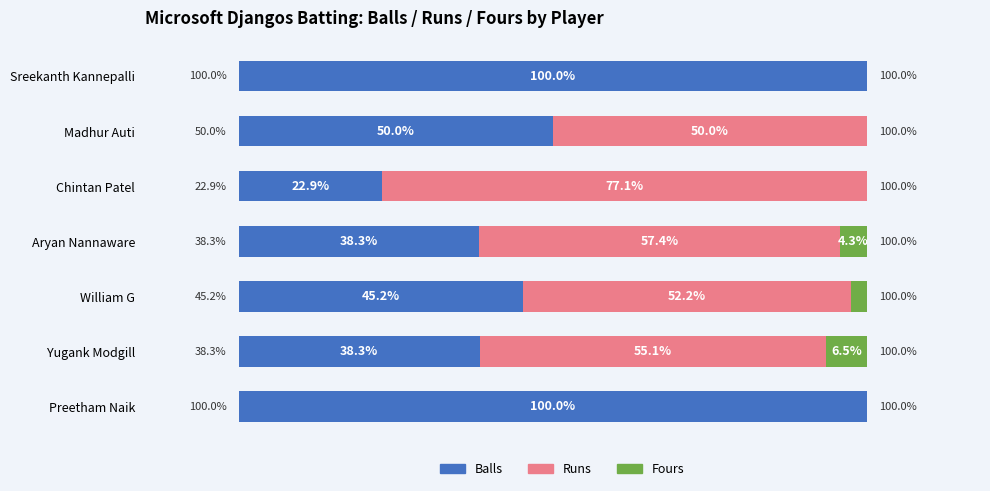

At which label is Balls closest to 61?

Madhur Auti